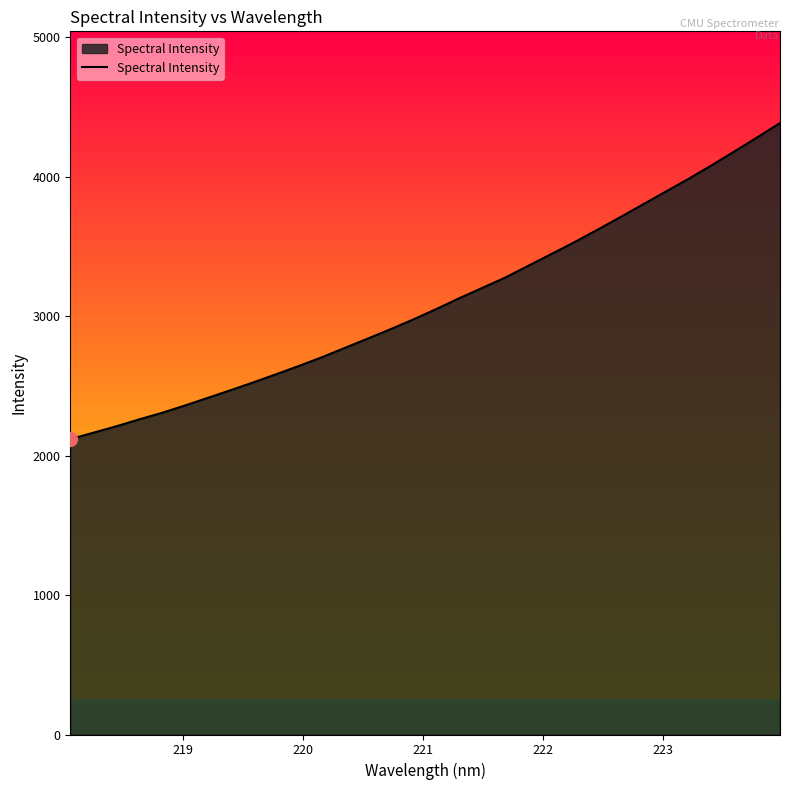

What is the minimum value shown in the chart?

2118.4